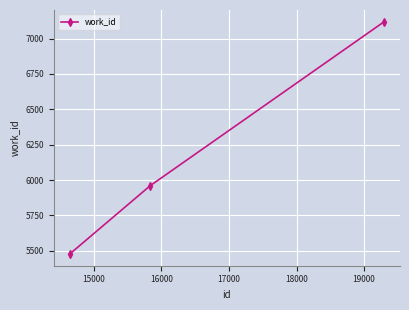

What is the sum of all values?

18556